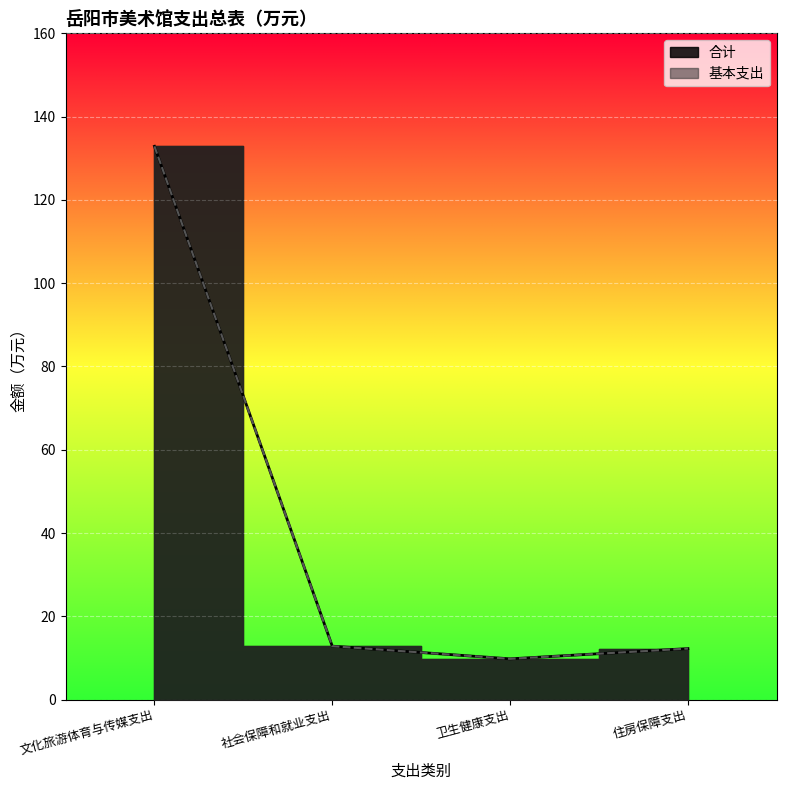

List the series in order of their peak value, highest first.

合计, 基本支出